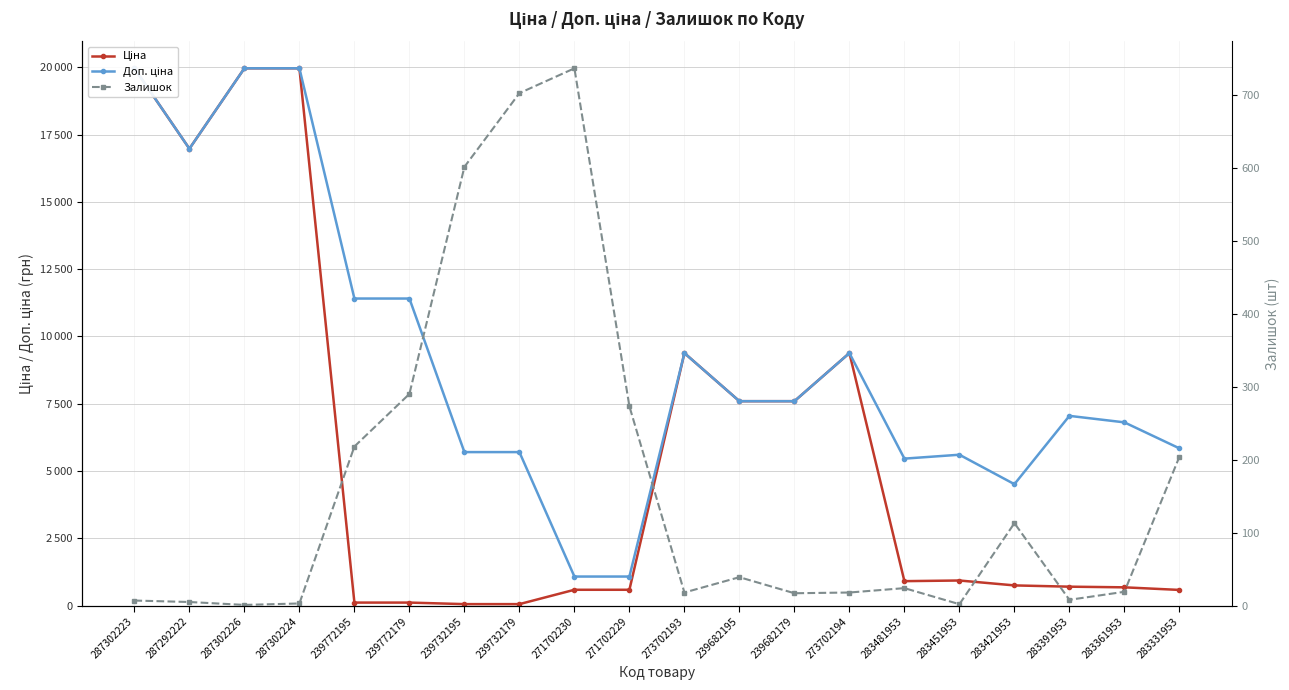

What is the approximate value of Ціна at 283421953?

752.2